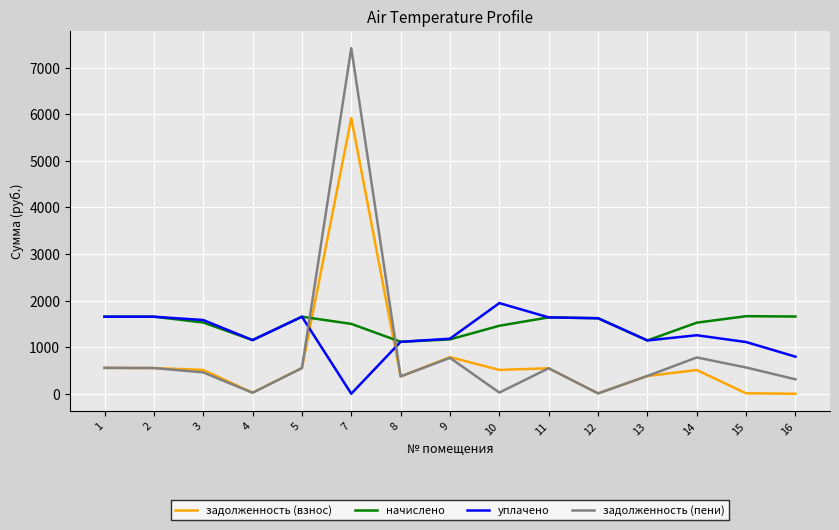

What are all the series names shown in the legend?

задолженность (взнос), начислено, уплачено, задолженность (пени)